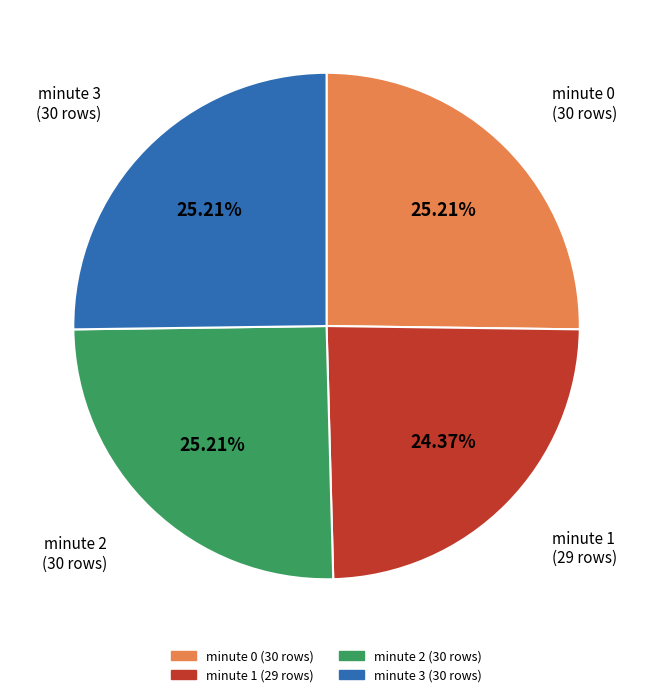

Is minute 3 the majority of the pie?

No